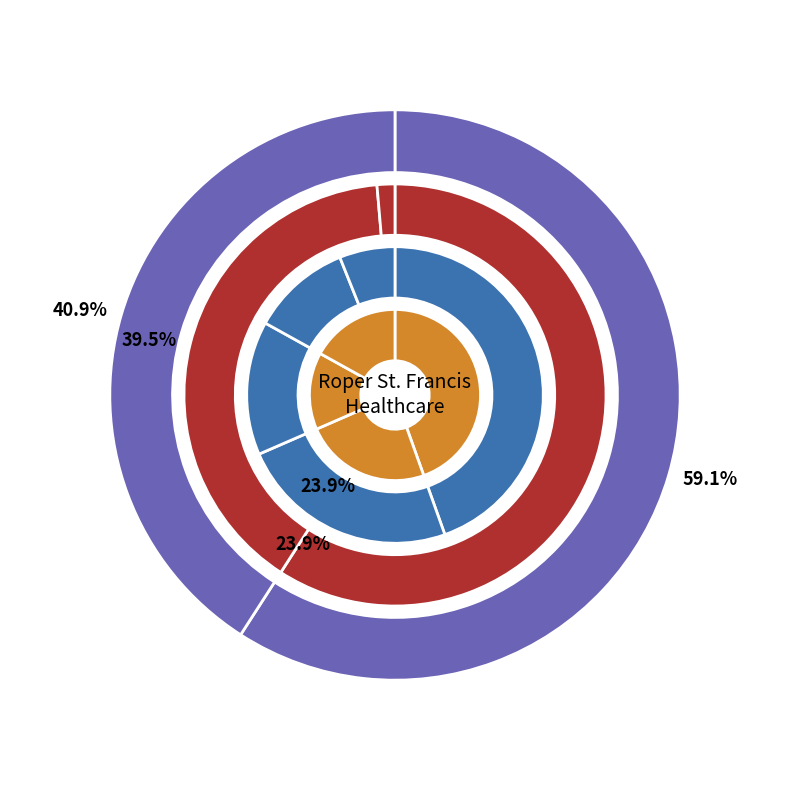

Which category has the smallest portion of the pie?

BON SECOURS ST. FRANCIS XAVIER HOSPITAL